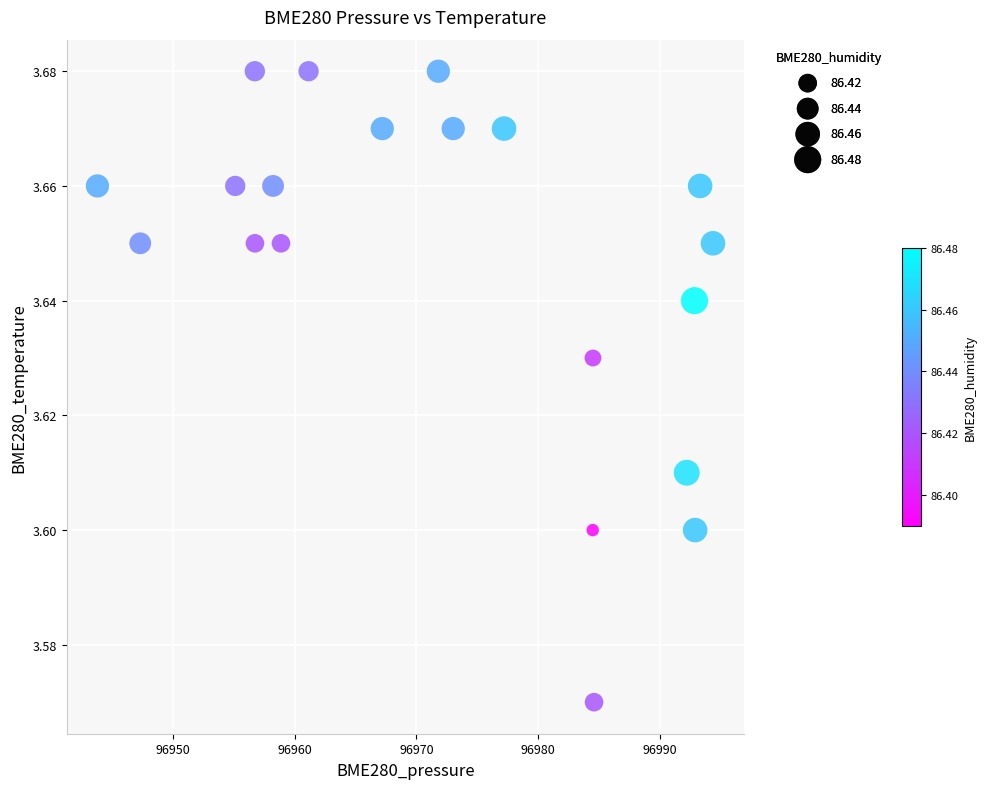

What is the range of X values (max minus min)?

50.6